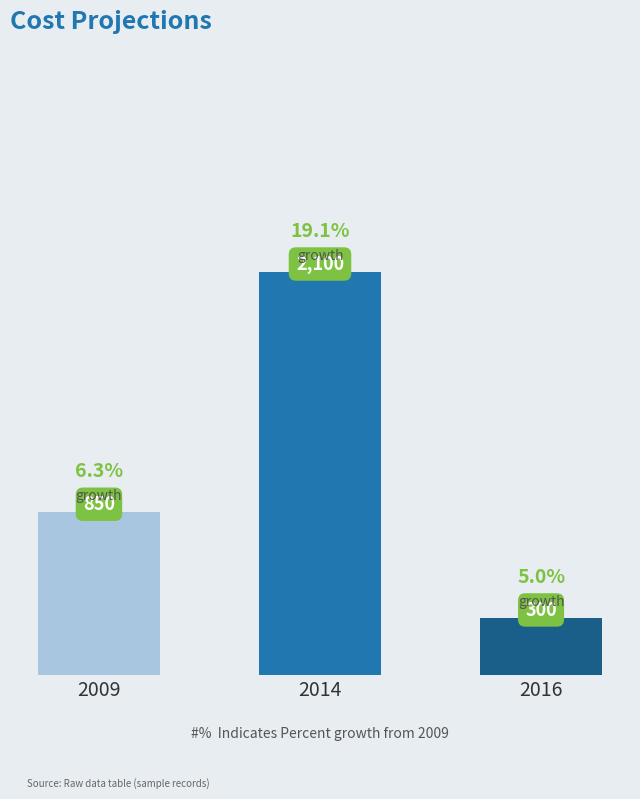

Between 2014 and 2009, which is larger?

2014